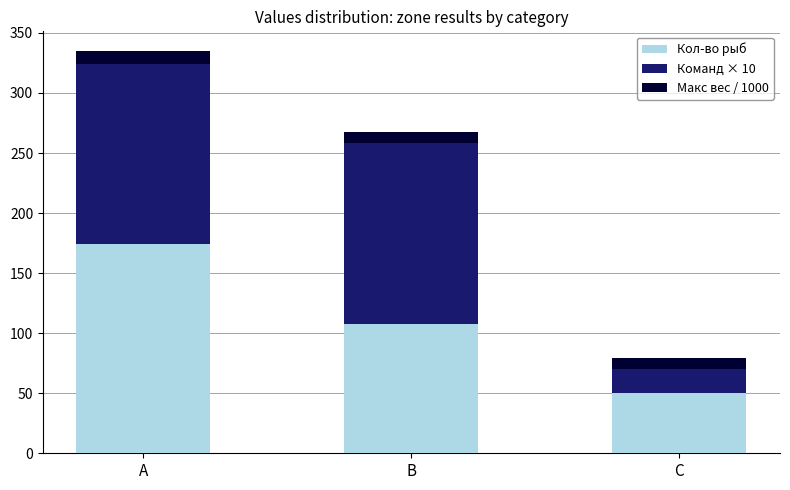

Reading left to right, transcribe the values for Кол-во рыб.

A=174.0	B=108.0	C=50.0